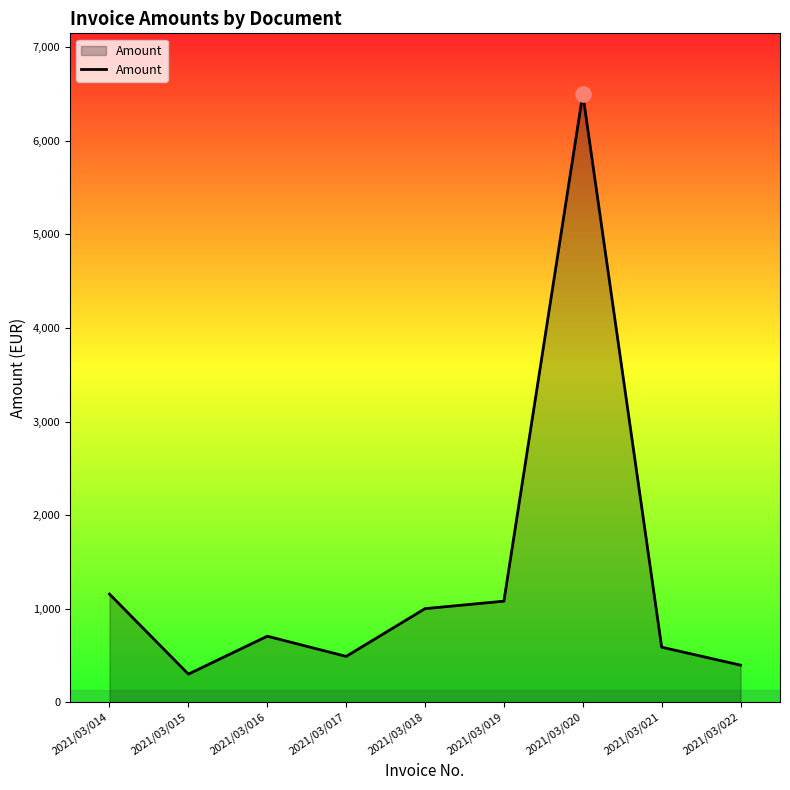

What is the change in value from 2021/03/018 to 2021/03/020?

+5500.0